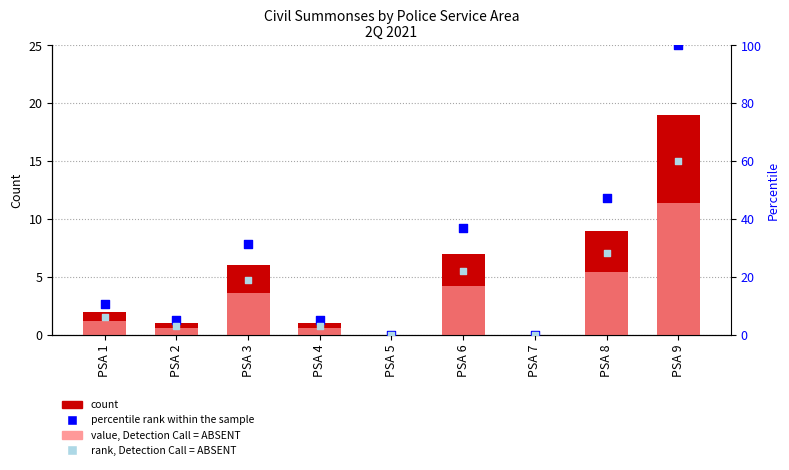

At which category is the sum across all series the highest?

PSA 9